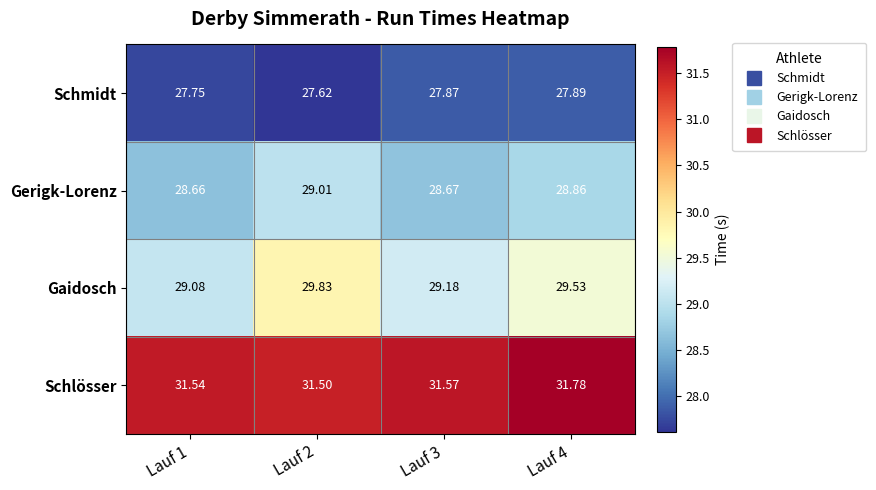

Is the value of Schlösser at Lauf 3 greater than the value of Gaidosch at Lauf 1?

Yes